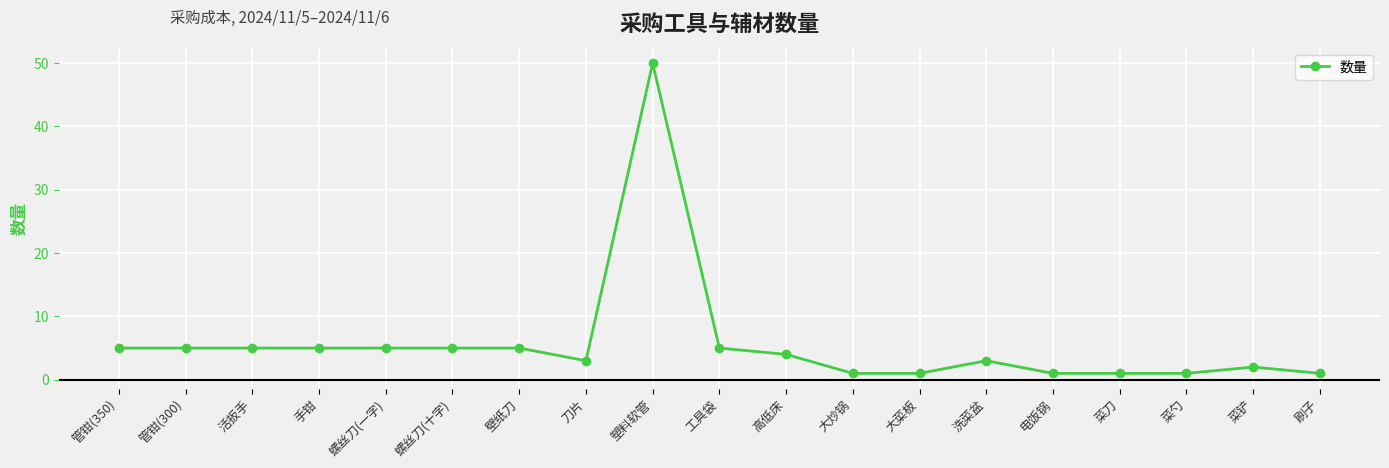

Reading right to left, what are all the values shown in this chart?

1	2	1	1	1	3	1	1	4	5	50	3	5	5	5	5	5	5	5